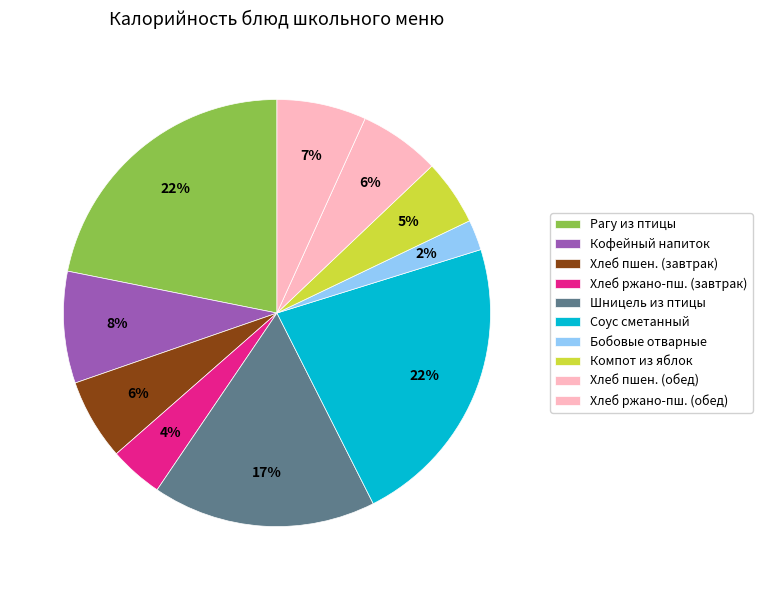

Count the number of slices in the pie.

10